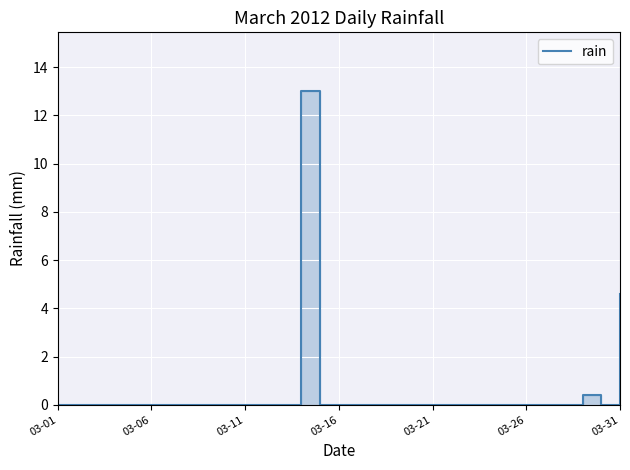

What is the average value?

0.6